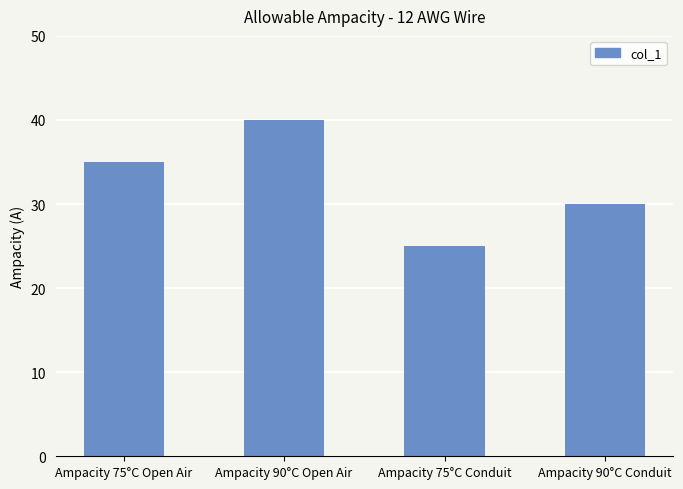

Reading left to right, what are all the values shown in this chart?

Ampacity 75°C Open Air=35	Ampacity 90°C Open Air=40	Ampacity 75°C Conduit=25	Ampacity 90°C Conduit=30